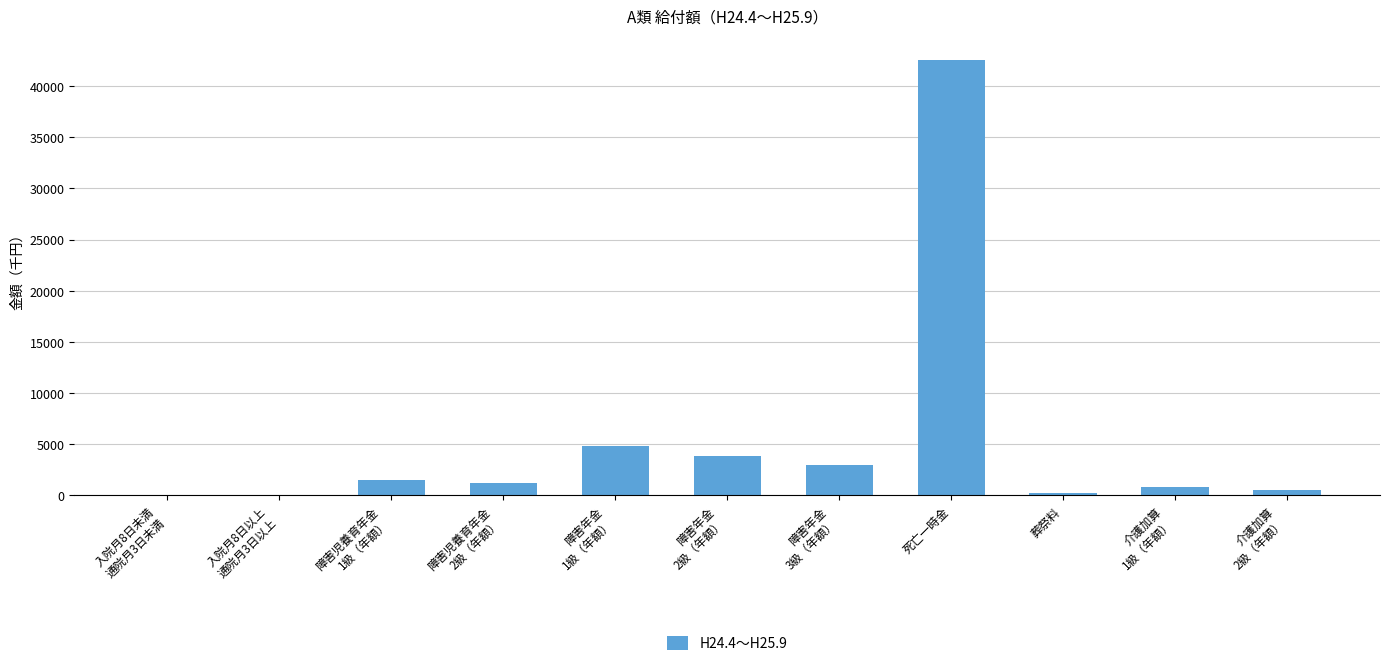

What is the sum of the values at 介護加算
1級（年額） and 障害年金
2級（年額）?

4722.2